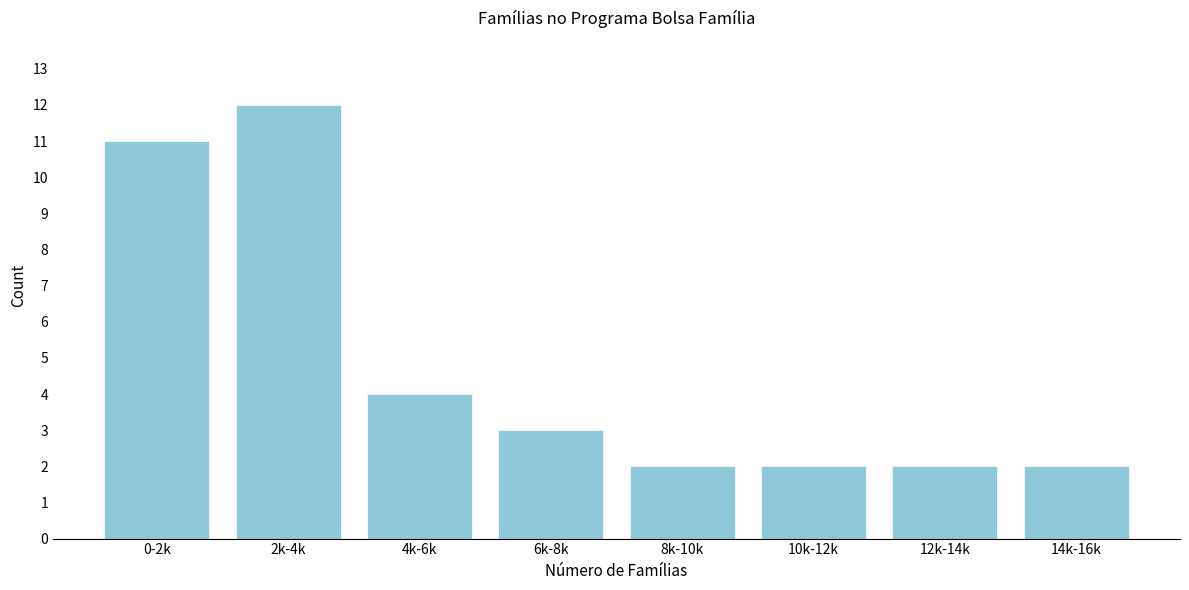

Reading left to right, extract all data points from this chart.

0-2k=11	2k-4k=12	4k-6k=4	6k-8k=3	8k-10k=2	10k-12k=2	12k-14k=2	14k-16k=2